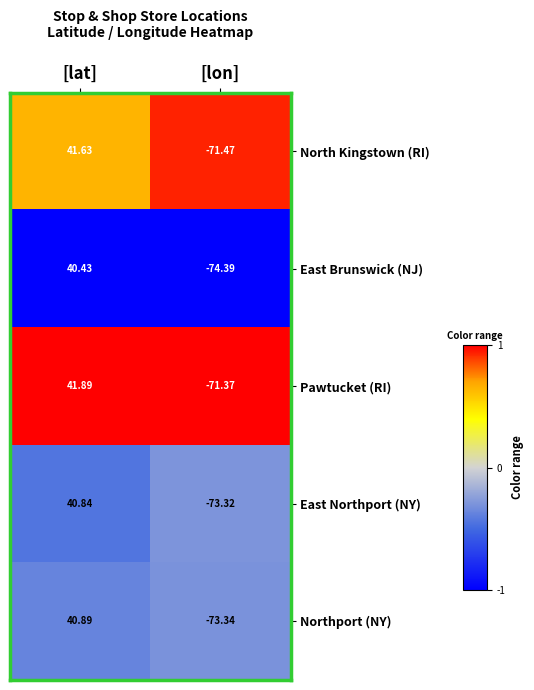

Where is East Brunswick (NJ) nearest to the value -16?

[lat]